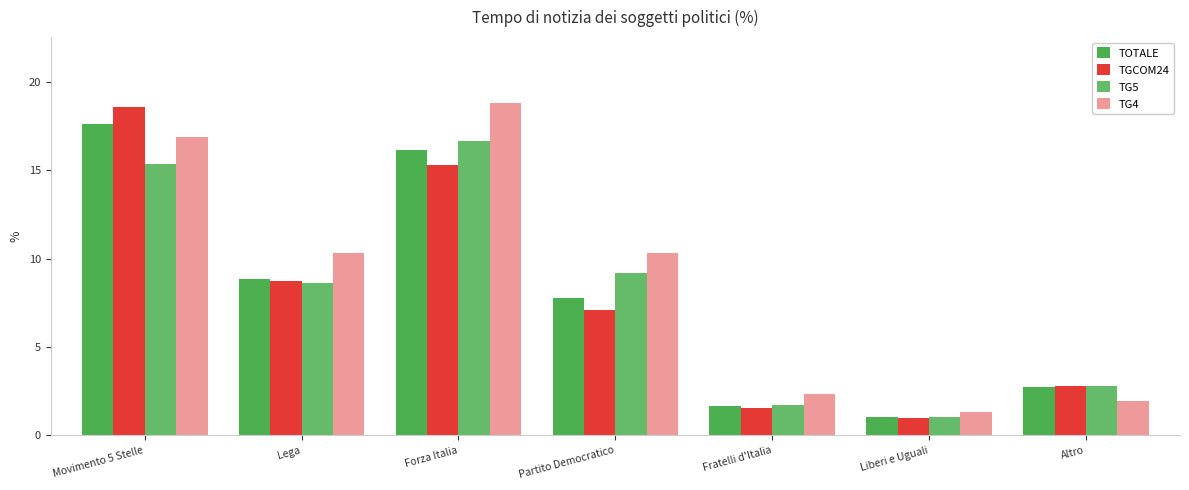

Which category has the highest value in the TOTALE series?

Movimento 5 Stelle